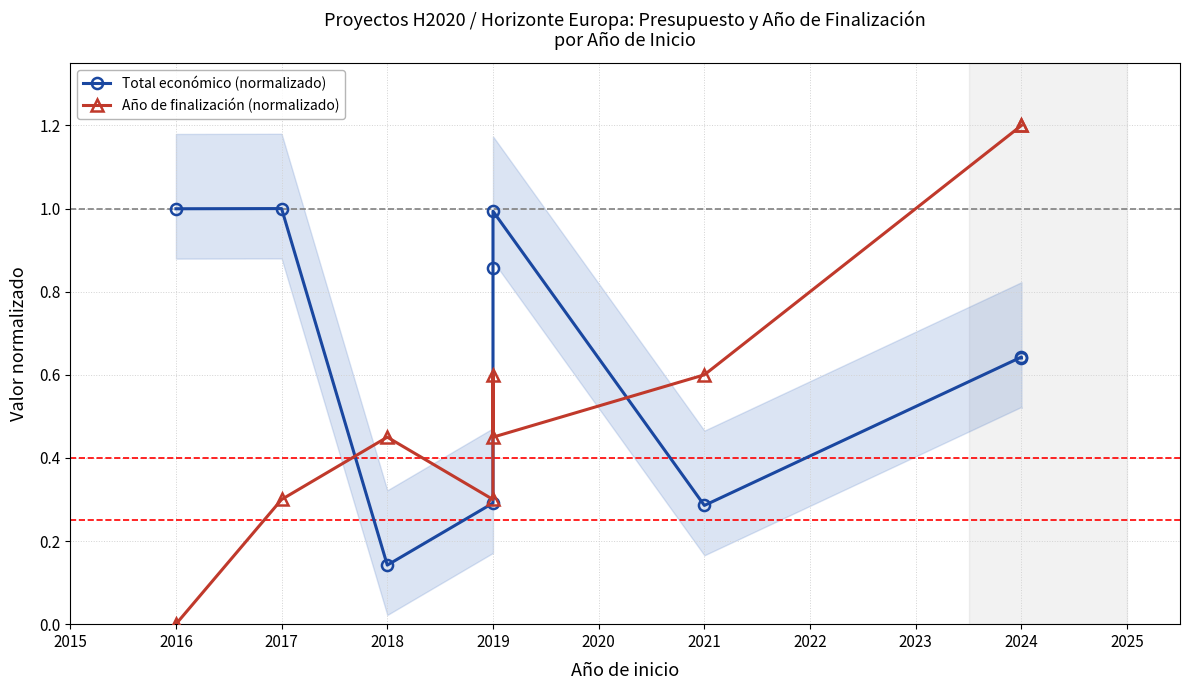

What is the average value of the Total económico (normalizado) series?

0.7